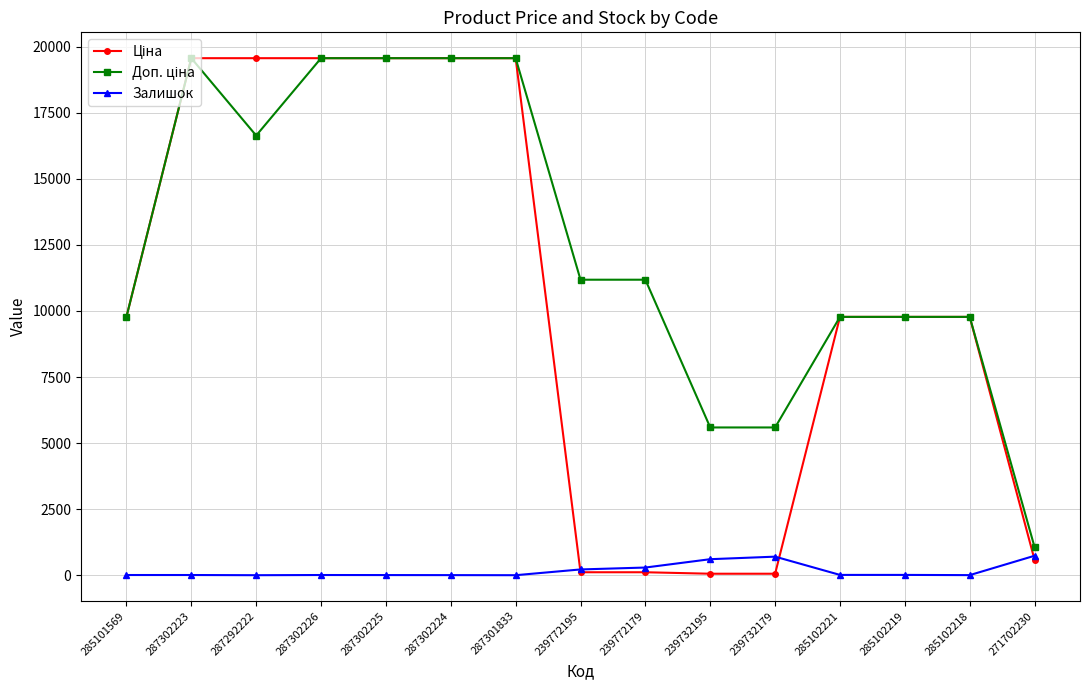

Is it true that Залишок equals 736.0 at 271702230?

True